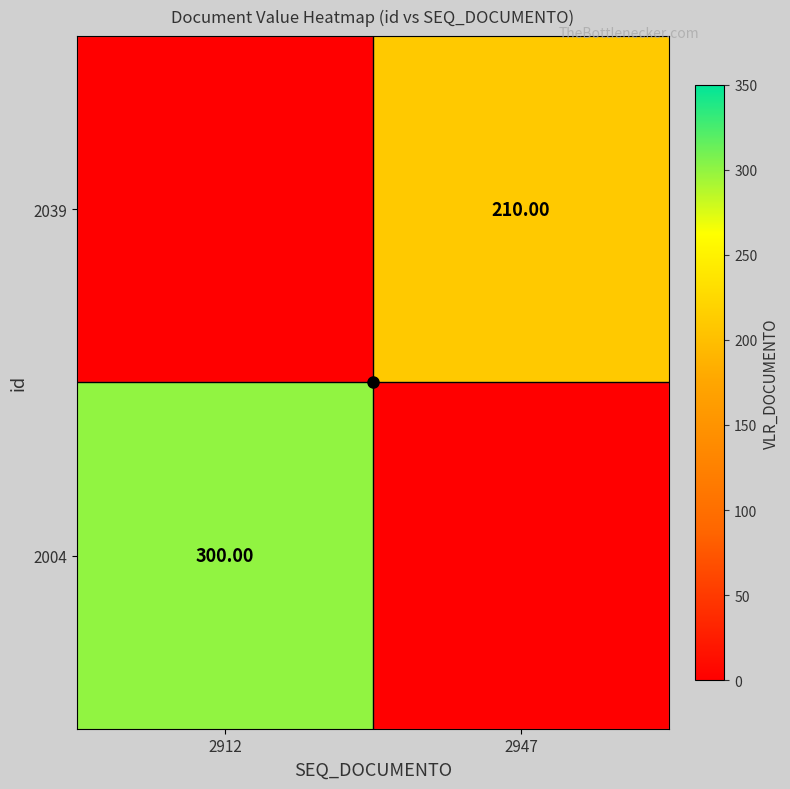

Count the number of categories in the chart.

2